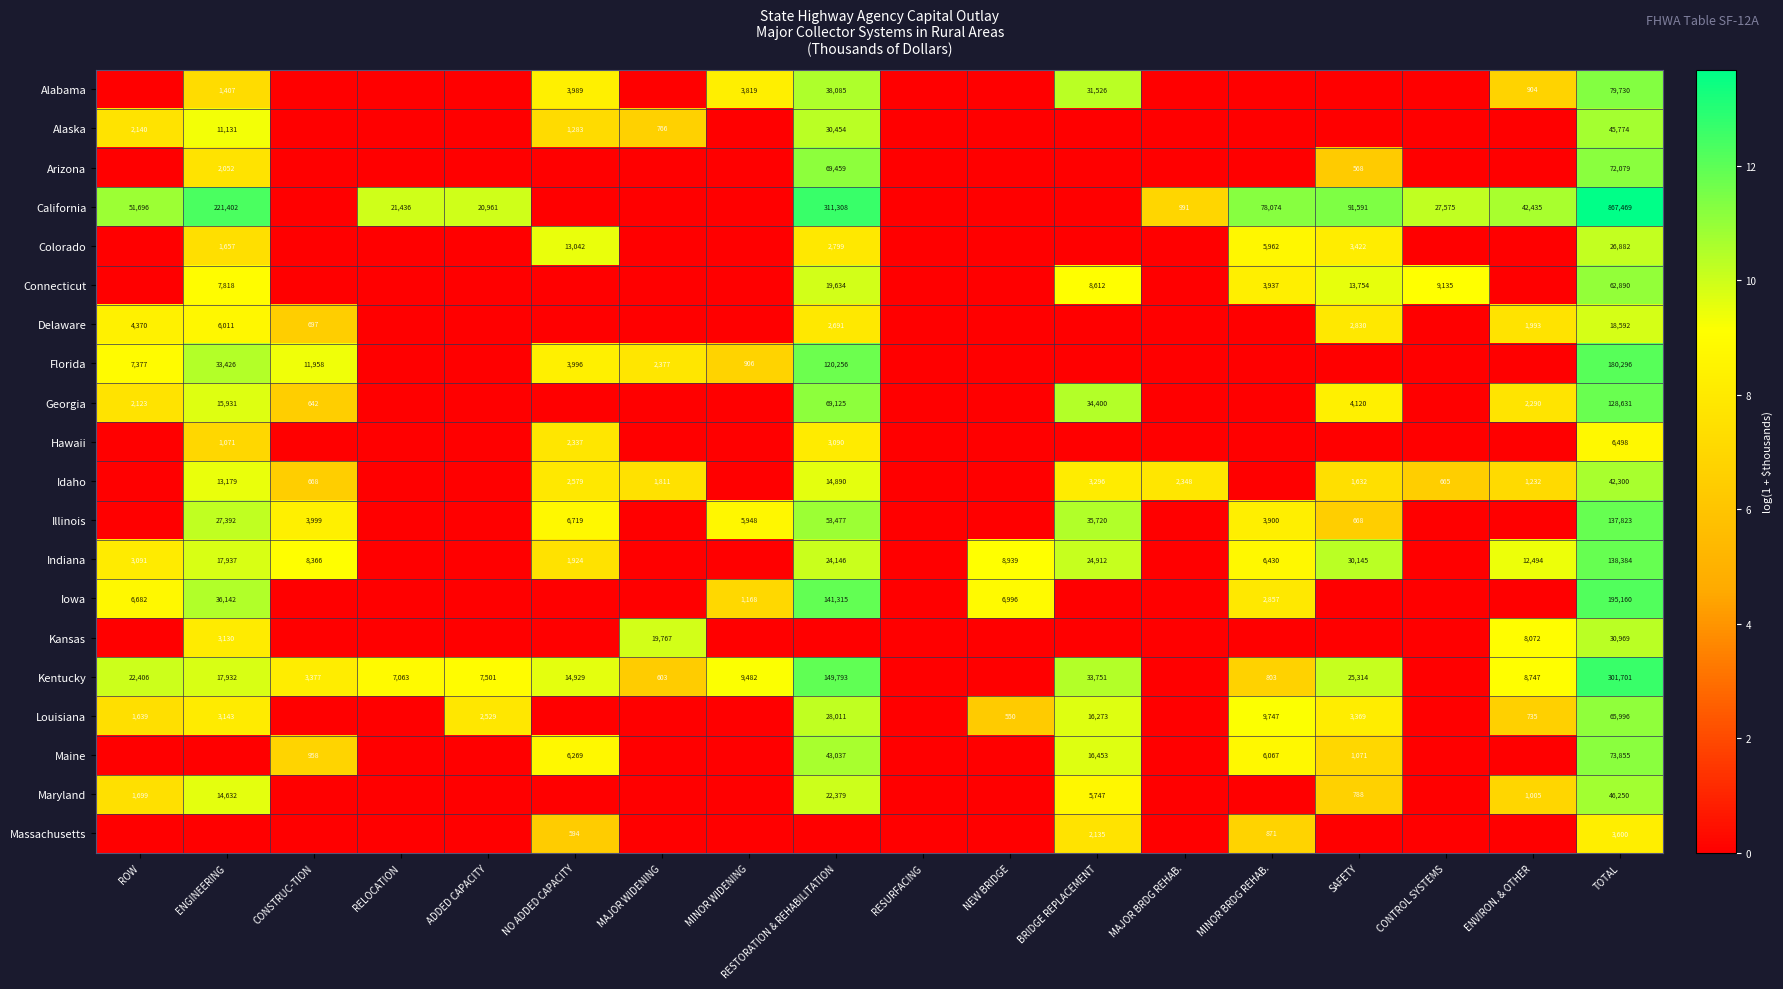

What is the sum of the Kentucky values at MINOR BRDG REHAB. and TOTAL?

302504